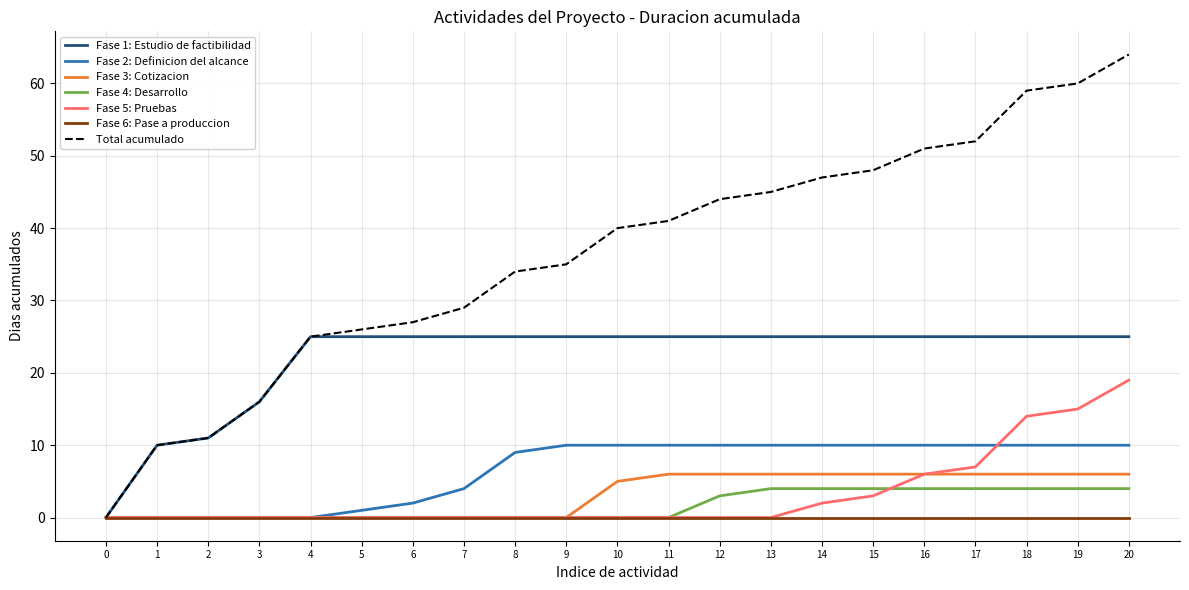

True or false: Fase 2: Definicion del alcance and Fase 5: Pruebas intersect in this chart.

True